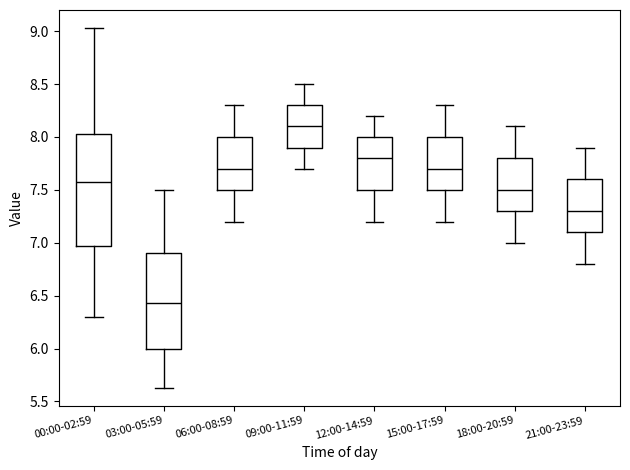

Reading left to right, read every box against the y-axis: the position of its median line, the range the box covers, and the ends of its whiskers. The values are not printed on the chart, so give them approximately, as read against the axis.

00:00-02:59: median 7.55, box 6.95 to 8.05, whiskers 6.30 to 9.05
03:00-05:59: median 6.45, box 6.00 to 6.90, whiskers 5.65 to 7.50
06:00-08:59: median 7.70, box 7.50 to 8.00, whiskers 7.20 to 8.30
09:00-11:59: median 8.10, box 7.90 to 8.30, whiskers 7.70 to 8.50
12:00-14:59: median 7.80, box 7.50 to 8.00, whiskers 7.20 to 8.20
15:00-17:59: median 7.70, box 7.50 to 8.00, whiskers 7.20 to 8.30
18:00-20:59: median 7.50, box 7.30 to 7.80, whiskers 7.00 to 8.10
21:00-23:59: median 7.30, box 7.10 to 7.60, whiskers 6.80 to 7.90